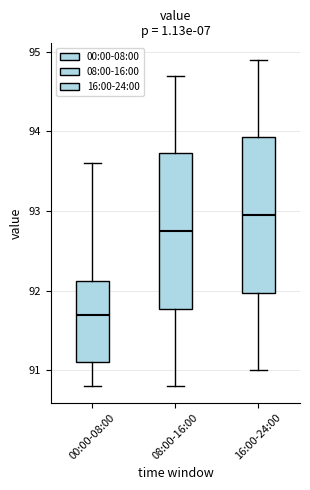

Reading left to right, transcribe this box plot: for each box, give where its median line is, the range the box spans, and where its two whiskers end, as read against the y-axis. The values are not printed on the chart, so give them approximately, as read against the axis.

00:00-08:00: median 91.7, box 91.1 to 92.1, whiskers 90.8 to 93.6
08:00-16:00: median 92.8, box 91.8 to 93.7, whiskers 90.8 to 94.7
16:00-24:00: median 93.0, box 92.0 to 93.9, whiskers 91.0 to 94.9